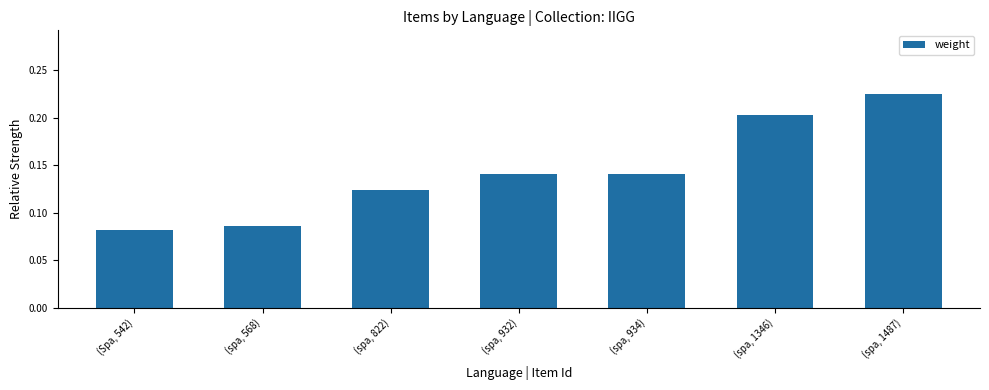

Between (Spa, 542) and (spa, 1346), which is larger?

(spa, 1346)